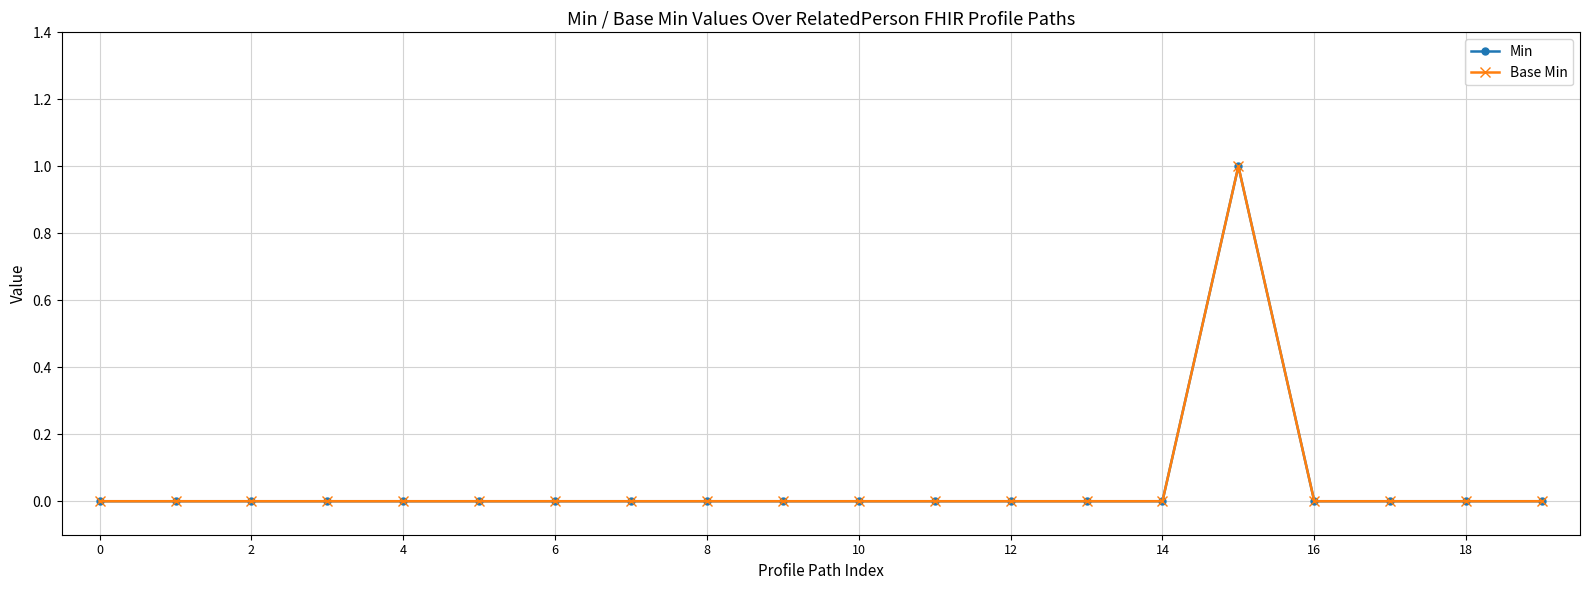

Does the chart have visible grid lines?

Yes